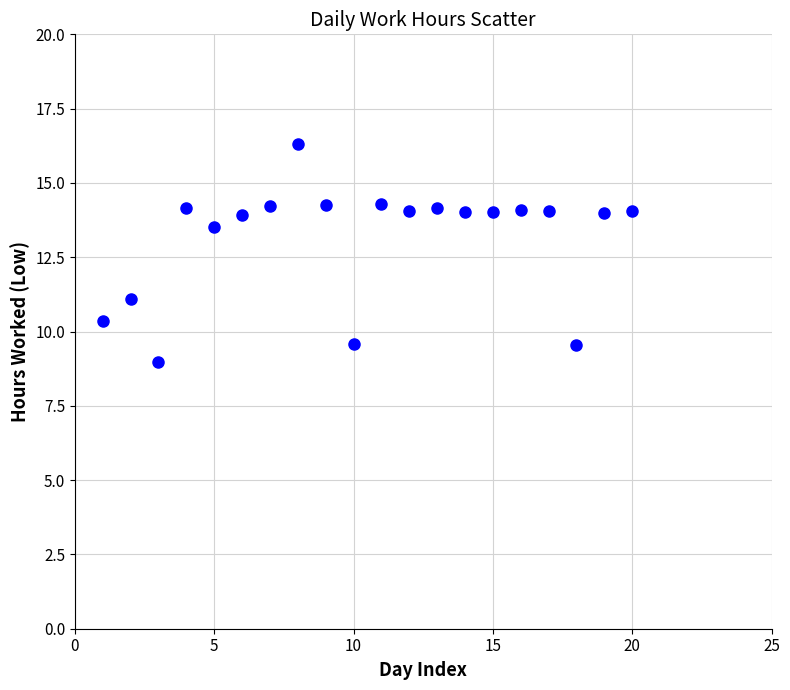

What is the range of X values (max minus min)?

19.0